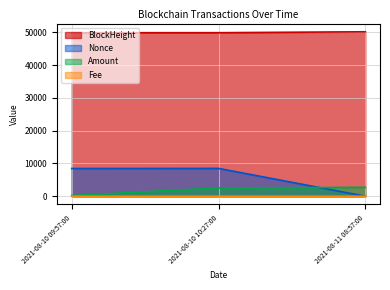

What is the difference between the Fee values at 2021-08-11 08:57:00 and 2021-08-10 09:57:00?

0.1